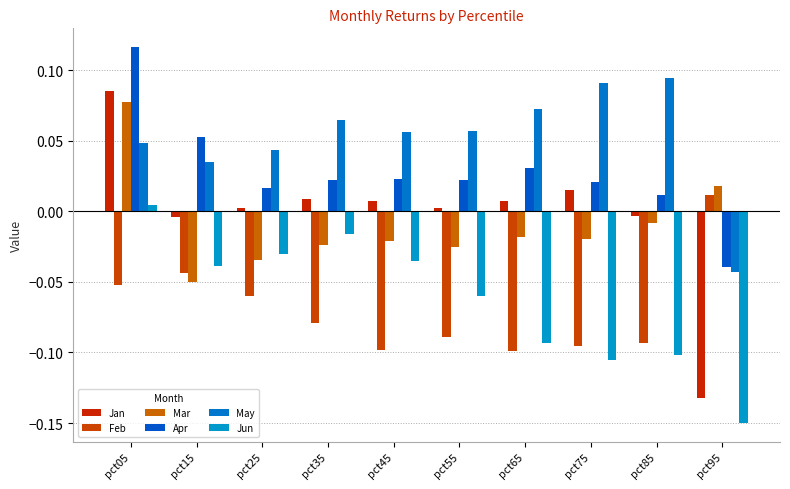

How many values in the Mar series are below 0?

8